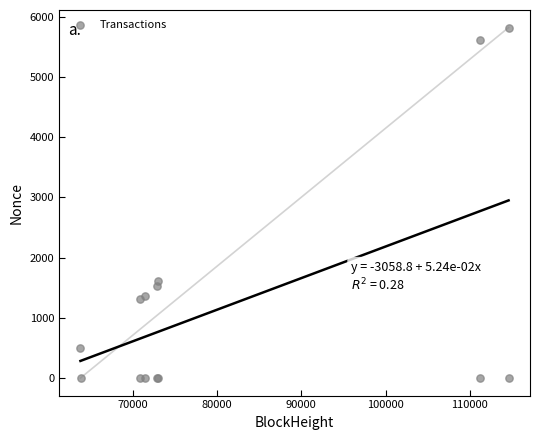

What Y value in the scatter plot is closest to 2910?

1607